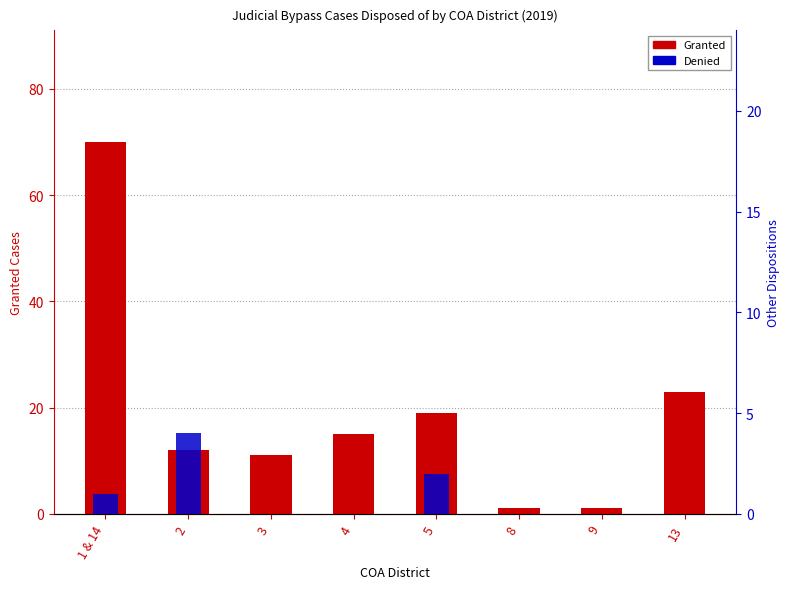

What value does the Granted series have at 13?

23